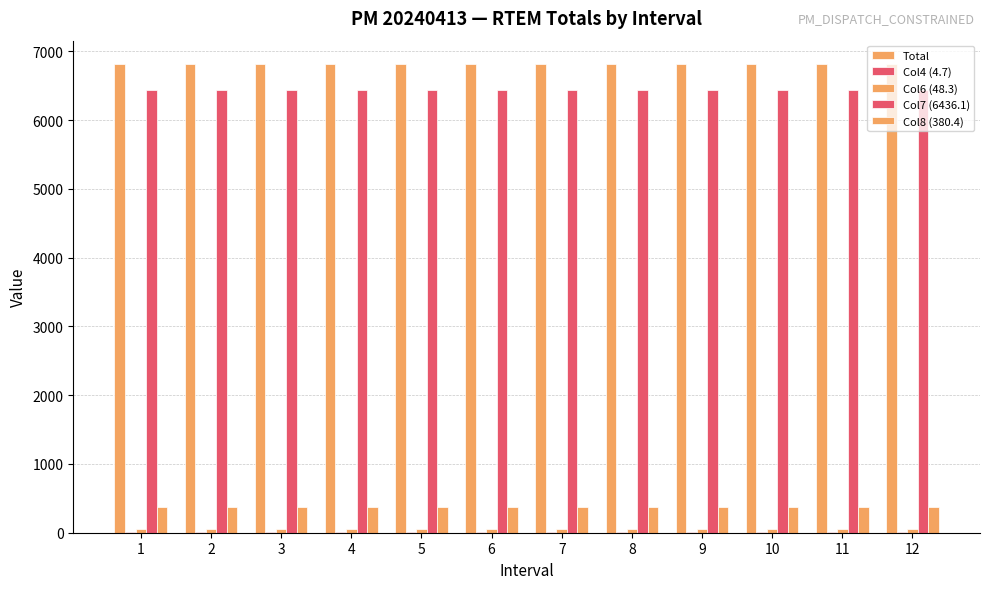

How many groups of bars are there?

12